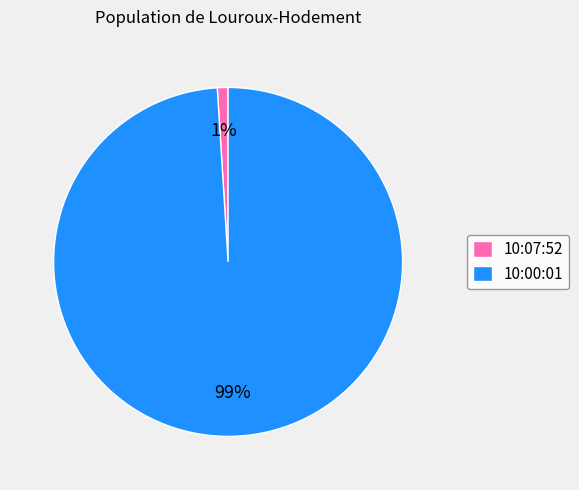

What is the largest slice in the pie chart?

10:00:01